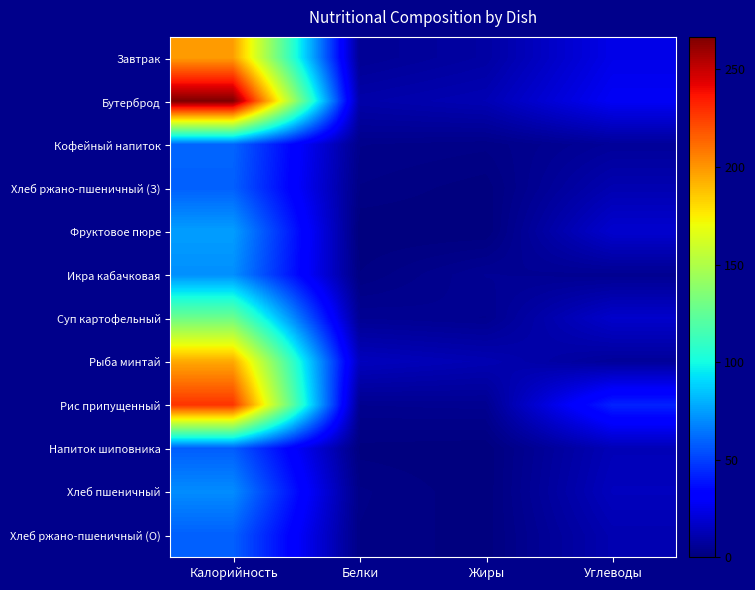

Count the number of data series in this chart.

12